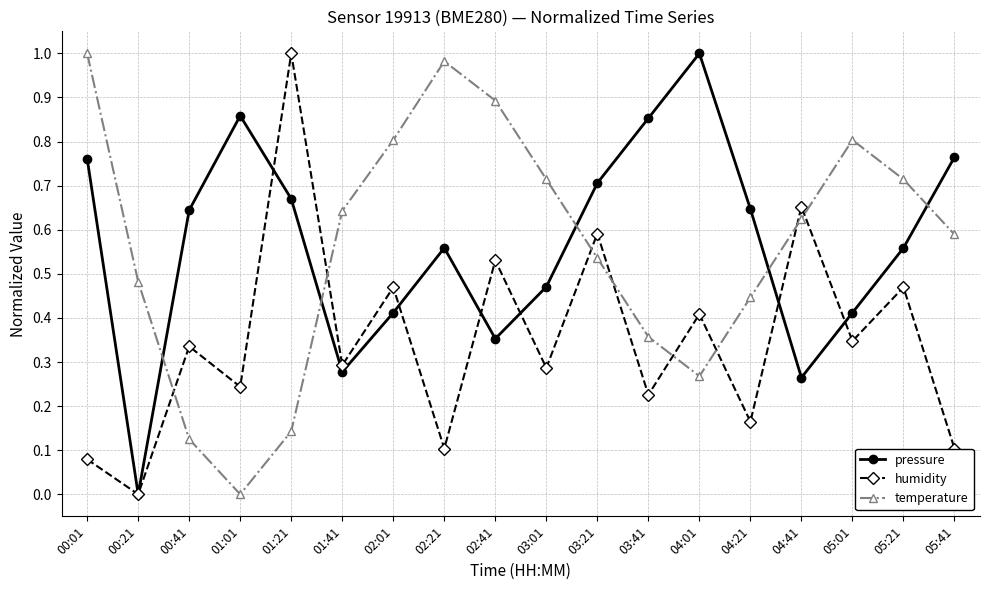

True or false: pressure has more than 1 points higher than both neighbors.

True